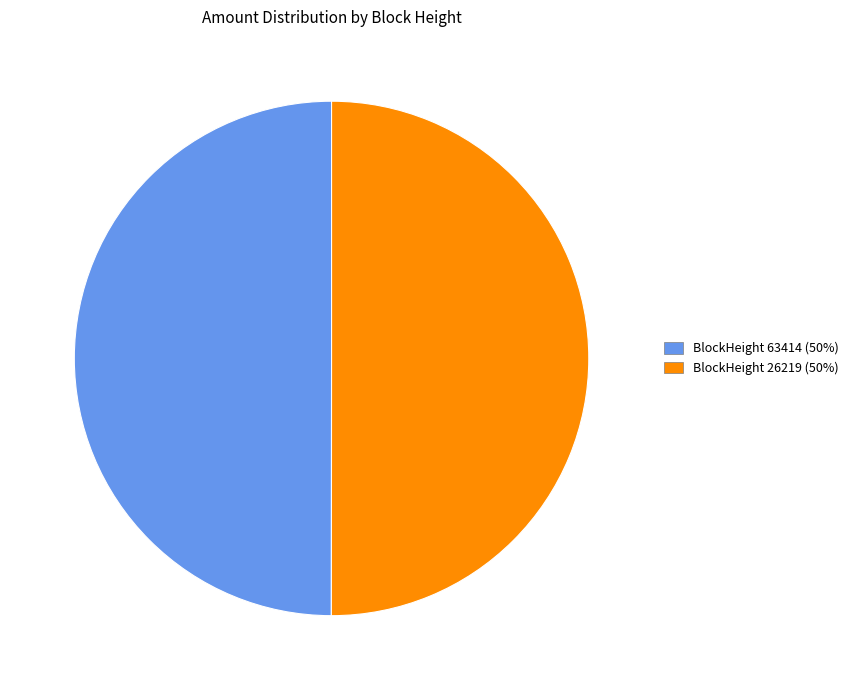

True or false: BlockHeight 63414 (50%) accounts for 61% of the total.

False